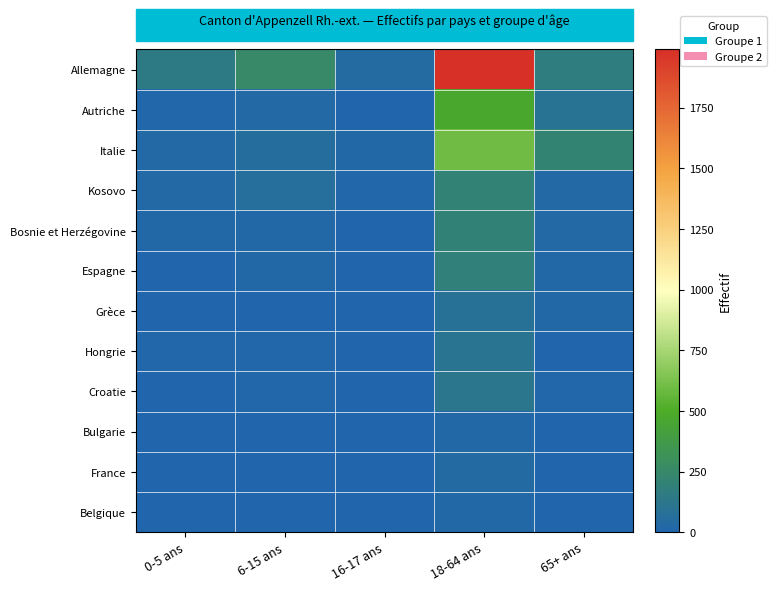

Which has a higher value, 65+ ans or 18-64 ans?

18-64 ans